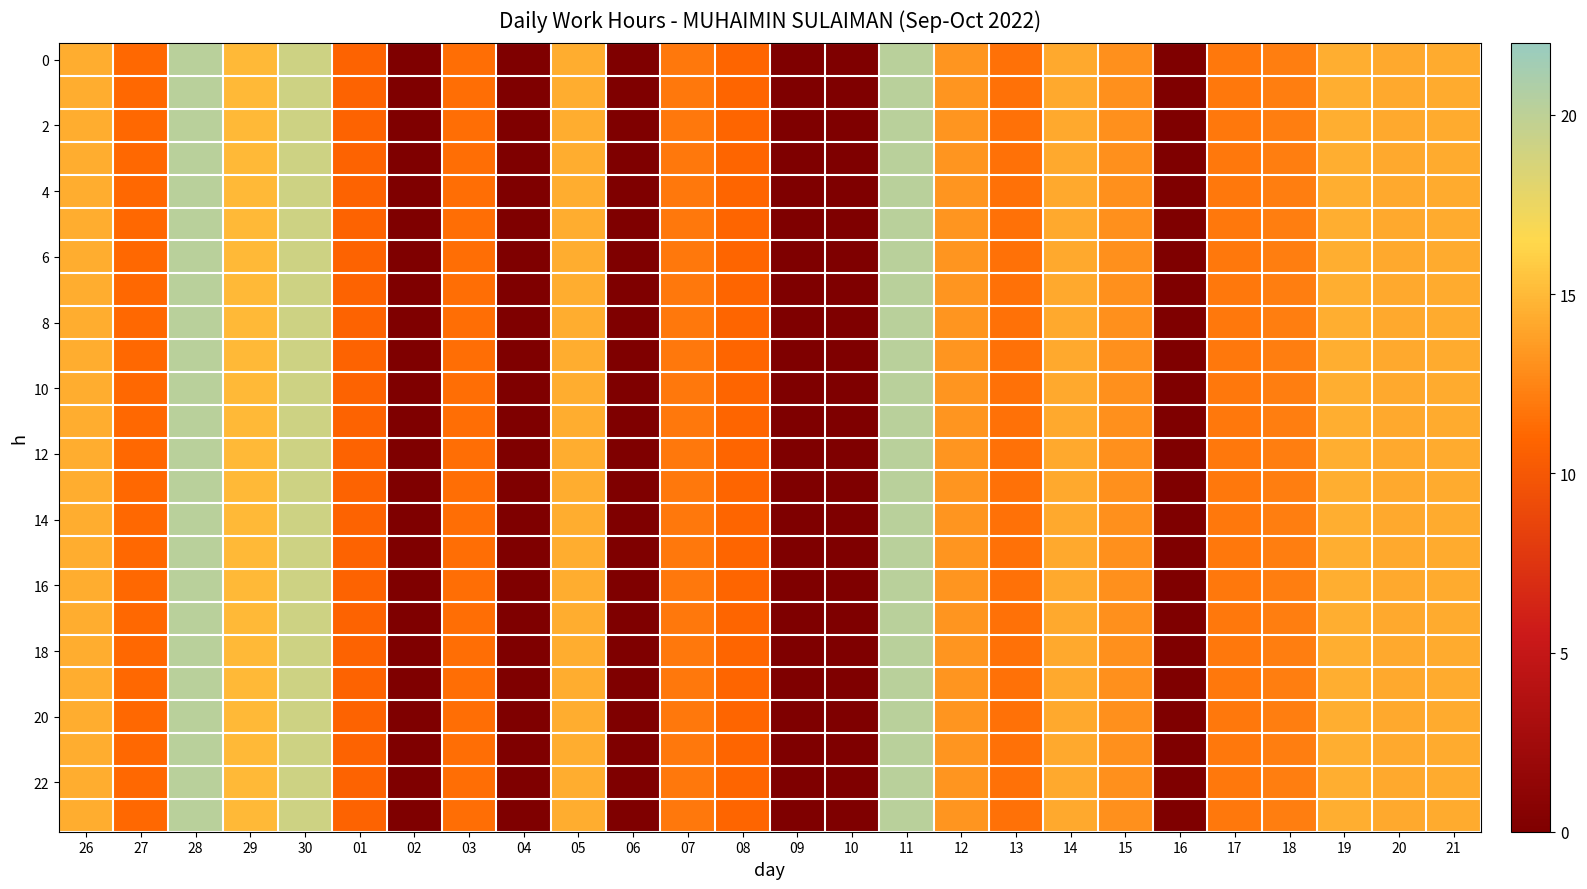

What is the total value across all series at 17?

285.8